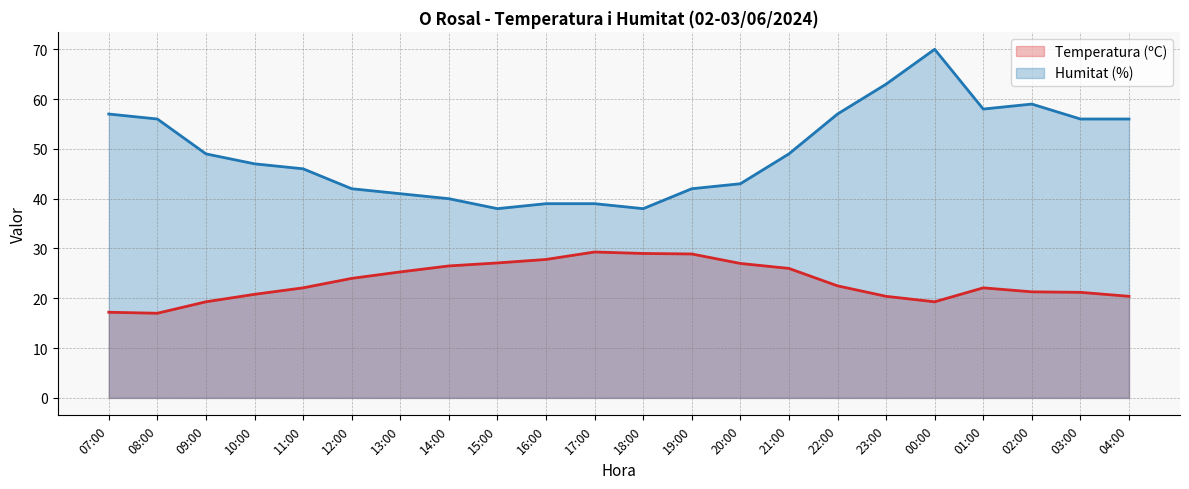

What is the approximate value of Temperatura (ºC) at 01:00?

22.1